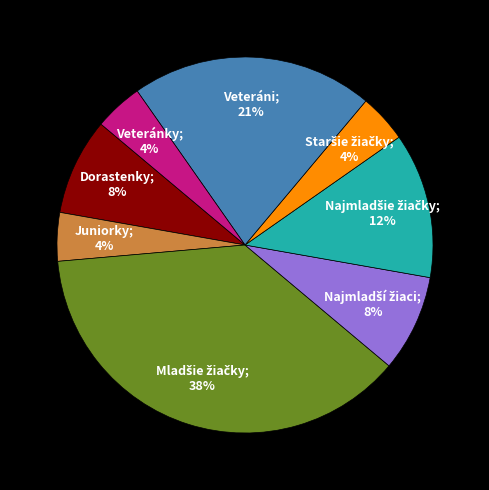

How many segments does this pie chart have?

8